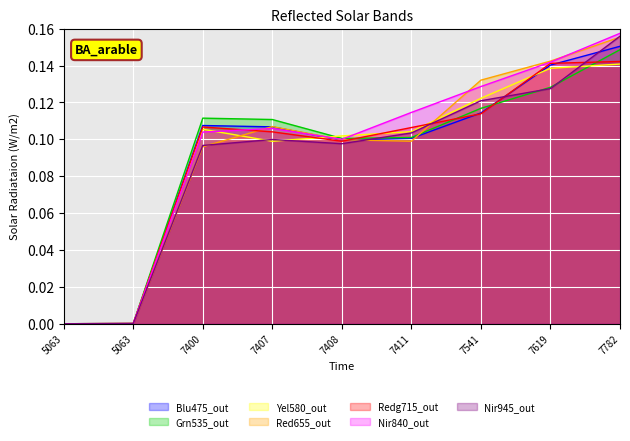

Is it true that the value at 7400 is 0.1?

True